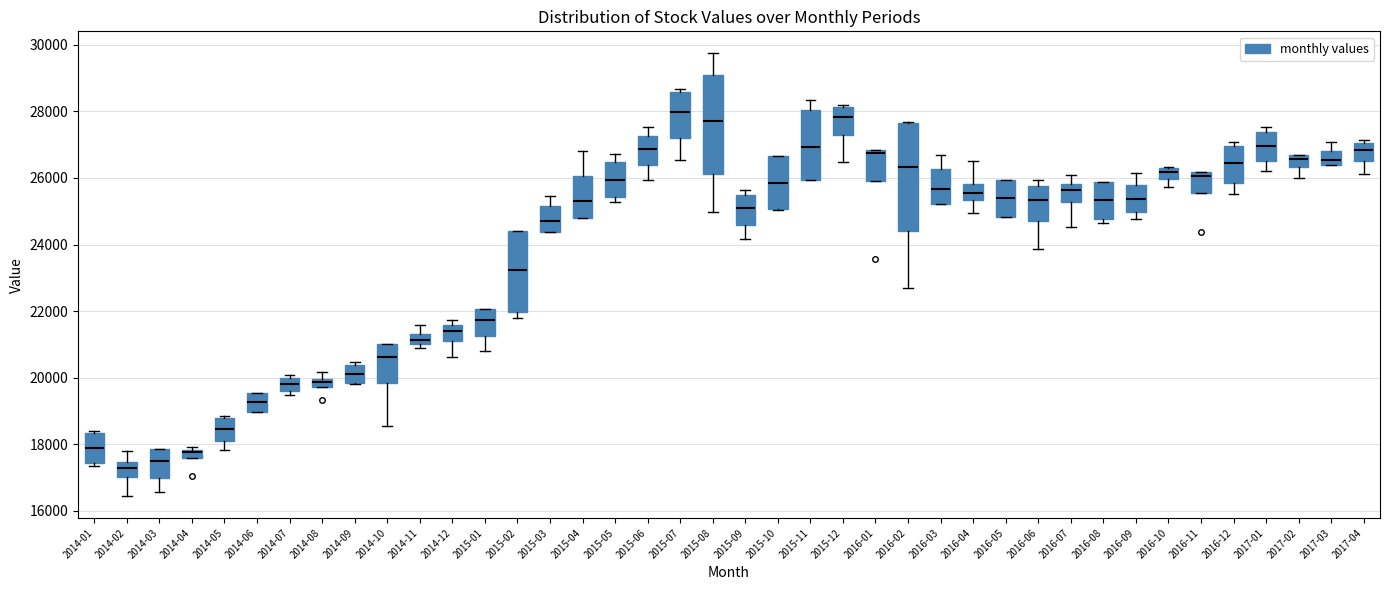

Where is the lower edge of the box for 2016-02 on the y-axis? The values are not printed on the chart, so give them approximately, as read against the axis.

24400